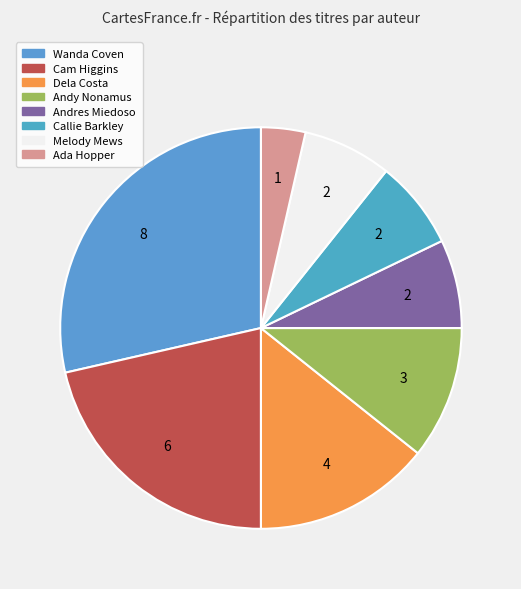

How many segments does this pie chart have?

8